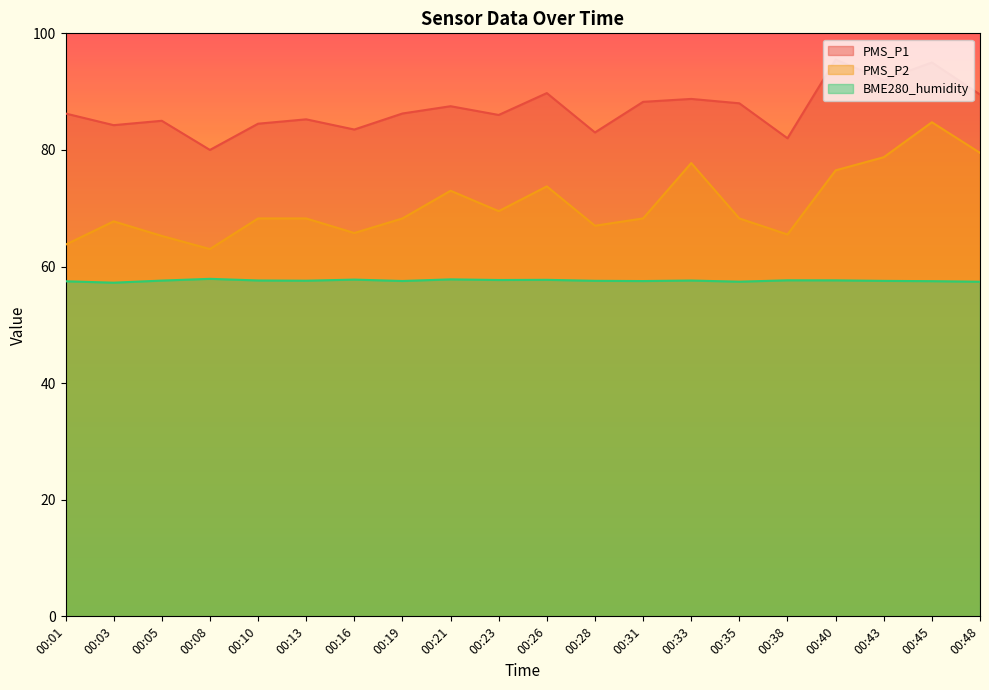

How many values in the PMS_P2 series exceed 68?

13